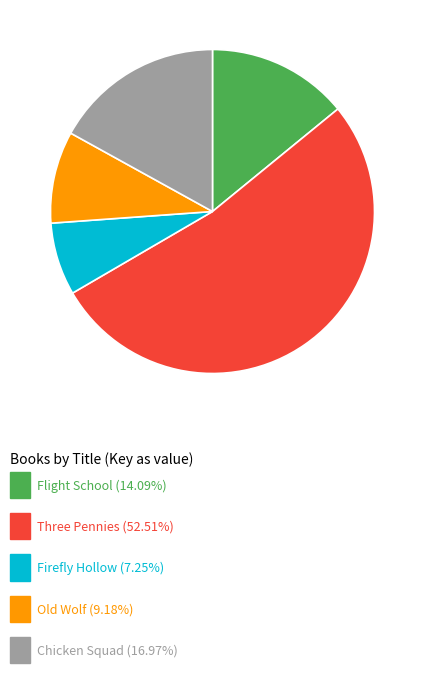

Is there any slice that represents more than half of the pie?

Yes